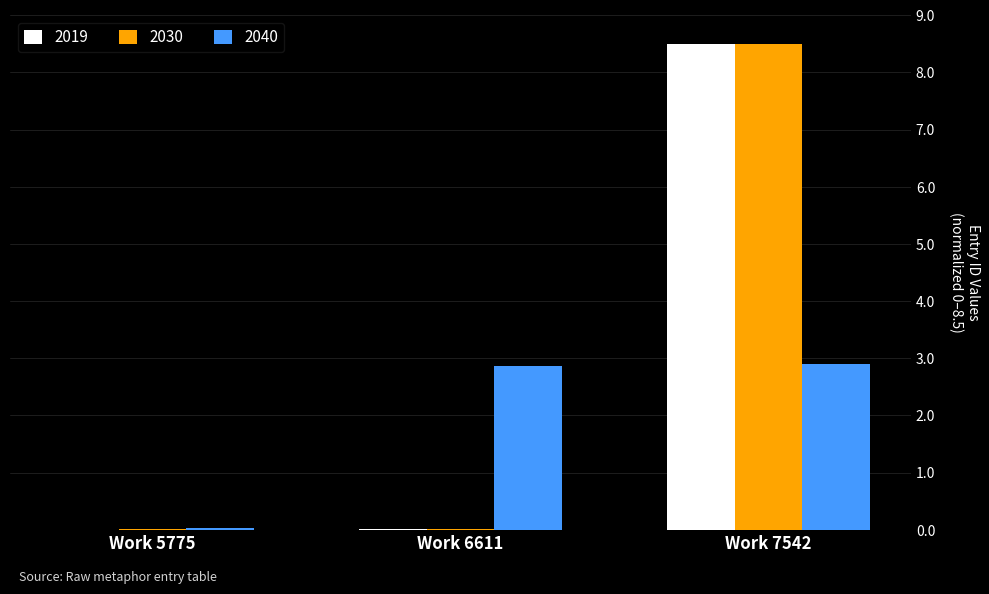

What is the sum of all 2019 values?

8.5